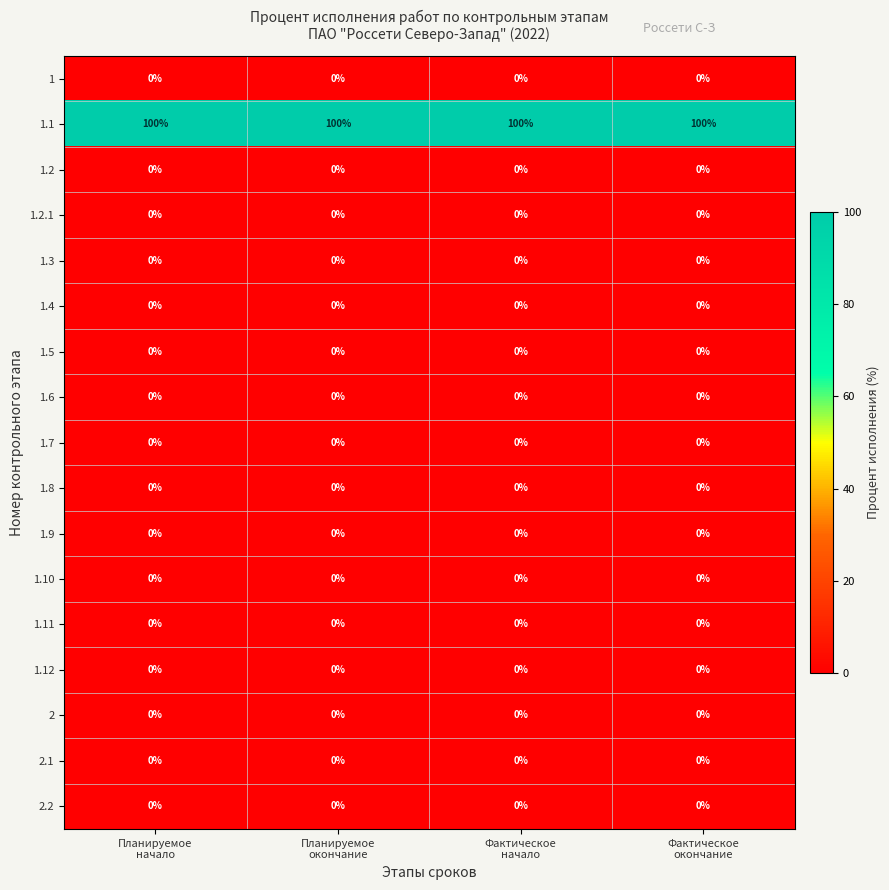

What is the greatest value displayed?

100